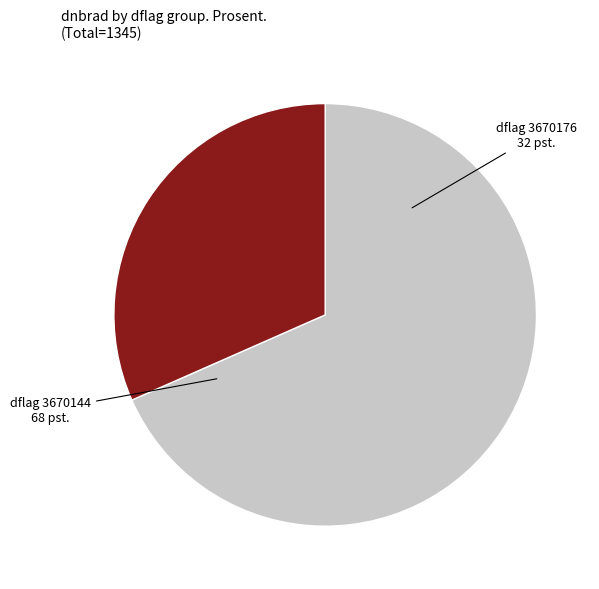

Do dflag 3670176 and dflag 3670144 together represent more than half of the pie?

Yes